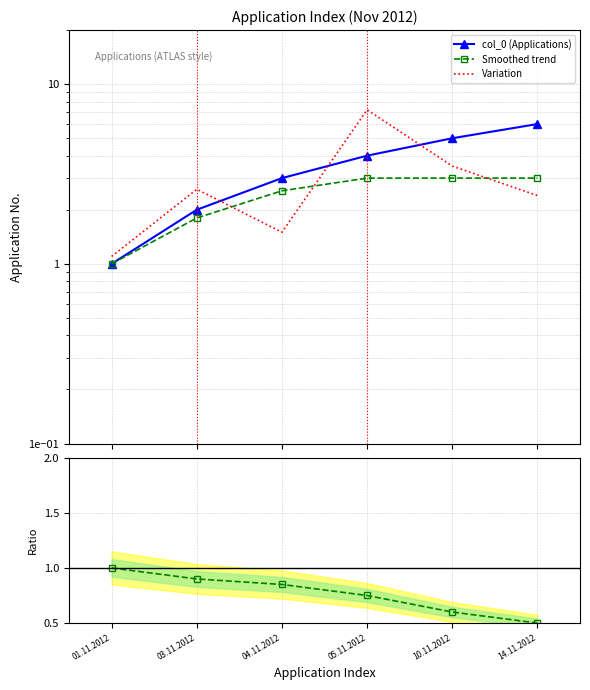

Which series changed the most between 01.11.2012 and 04.11.2012?

col_0 (Applications)